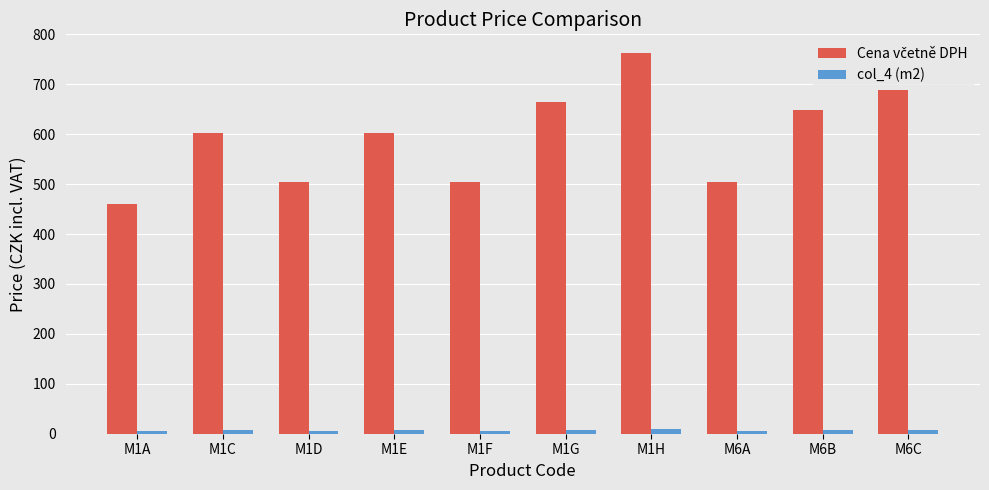

How many bars are there in total?

20